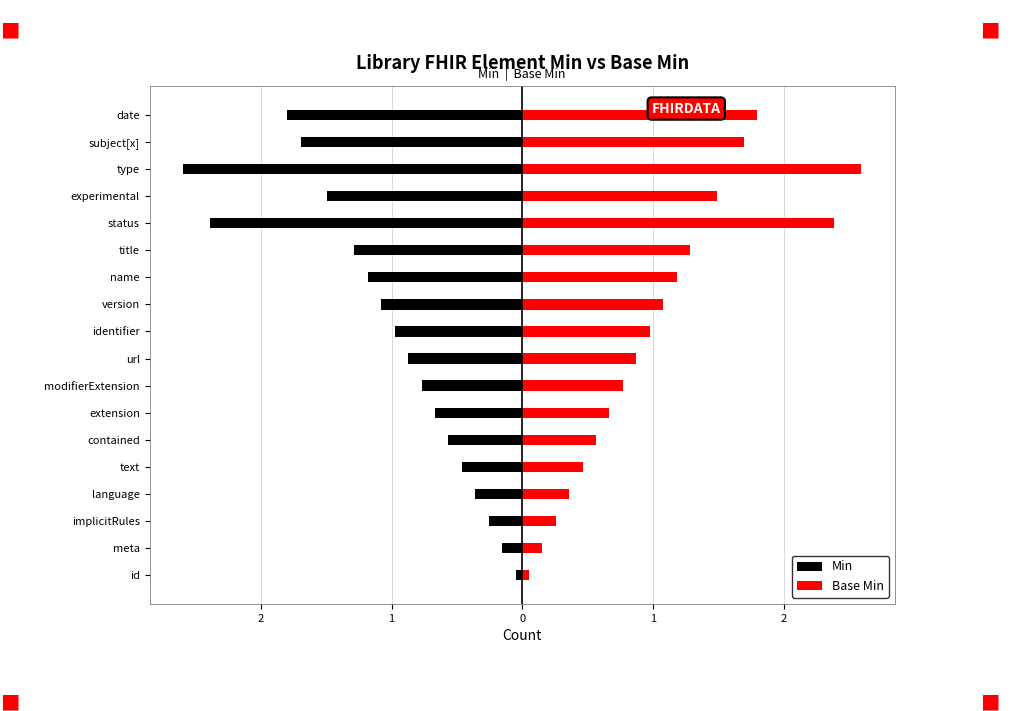

Does the chart contain stacked bars?

No